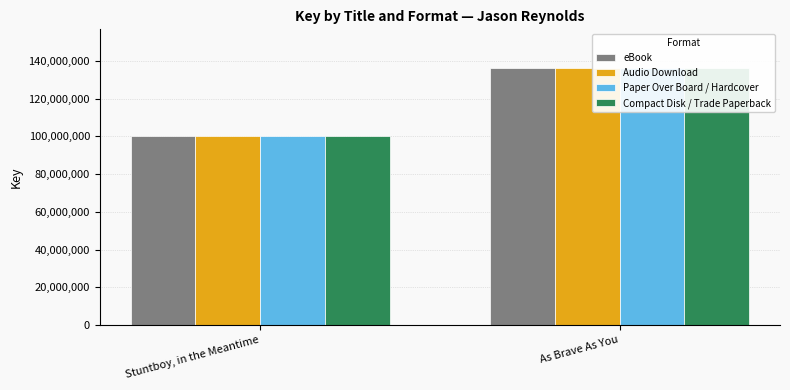

At which category is the sum across all series the highest?

As Brave As You